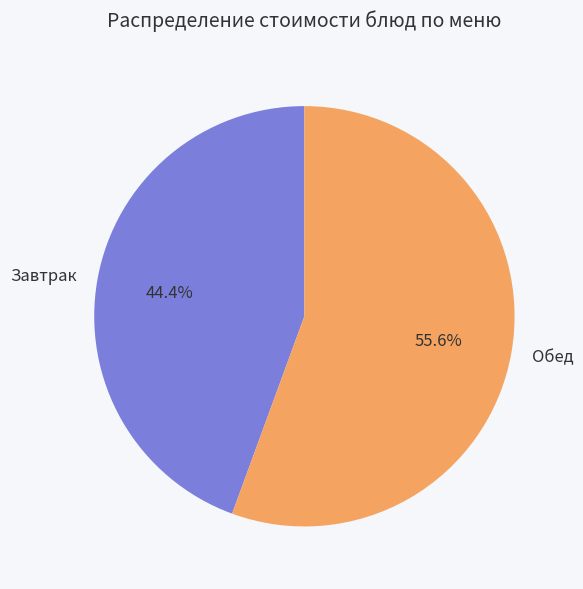

Which category accounts for the majority?

Обед